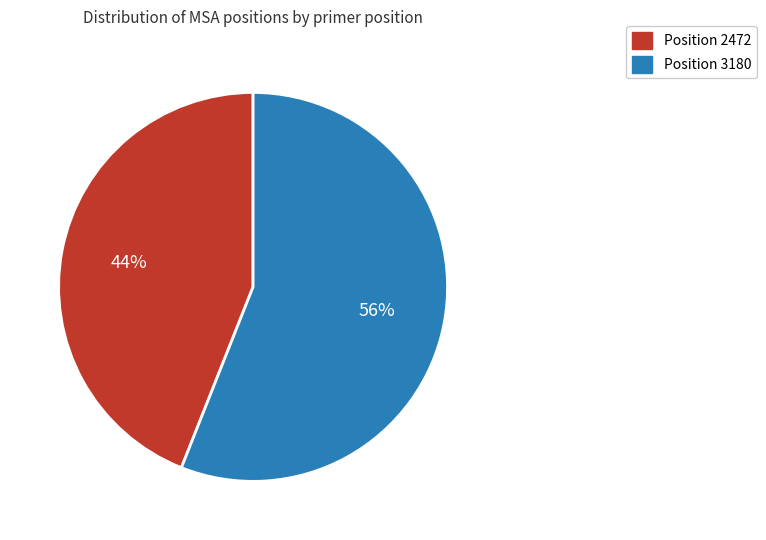

To the nearest percent, what is the difference between the largest and smallest slice percentages?

12%